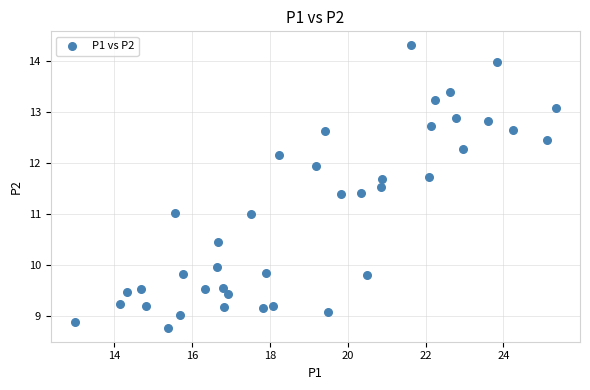

What is the range of Y values (max minus min)?

5.5